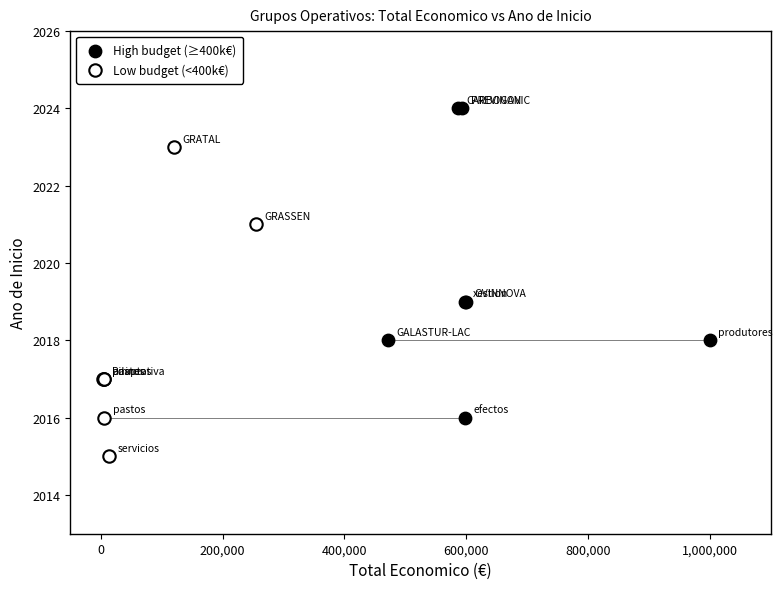

Which series contains the lowest Y value?

Low budget (<400k€)